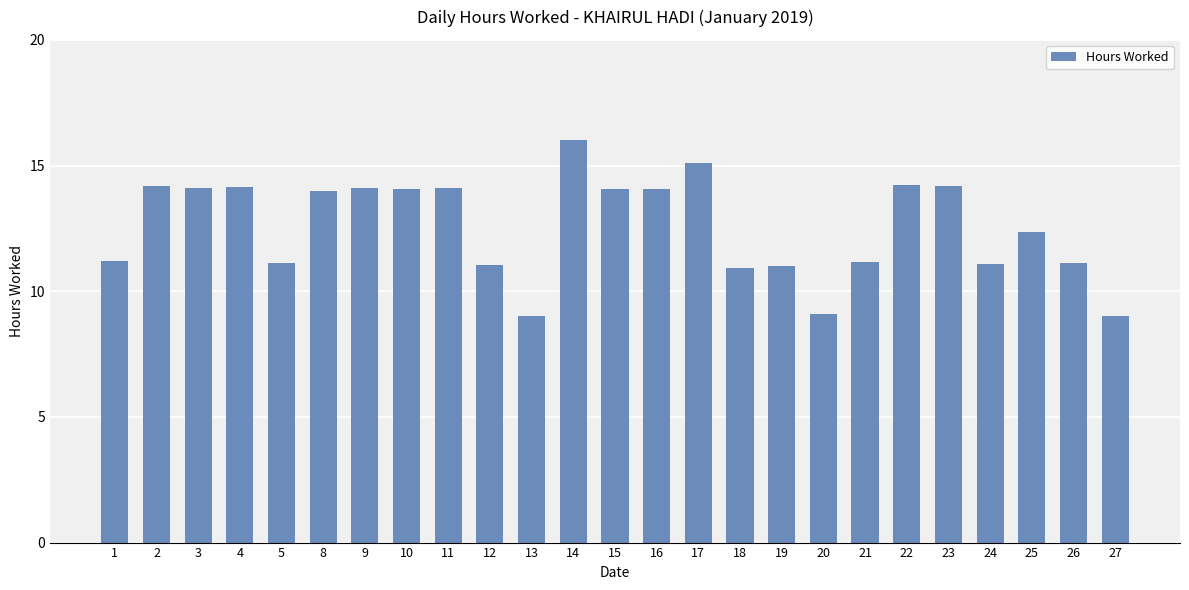

How many bars are there in total?

25